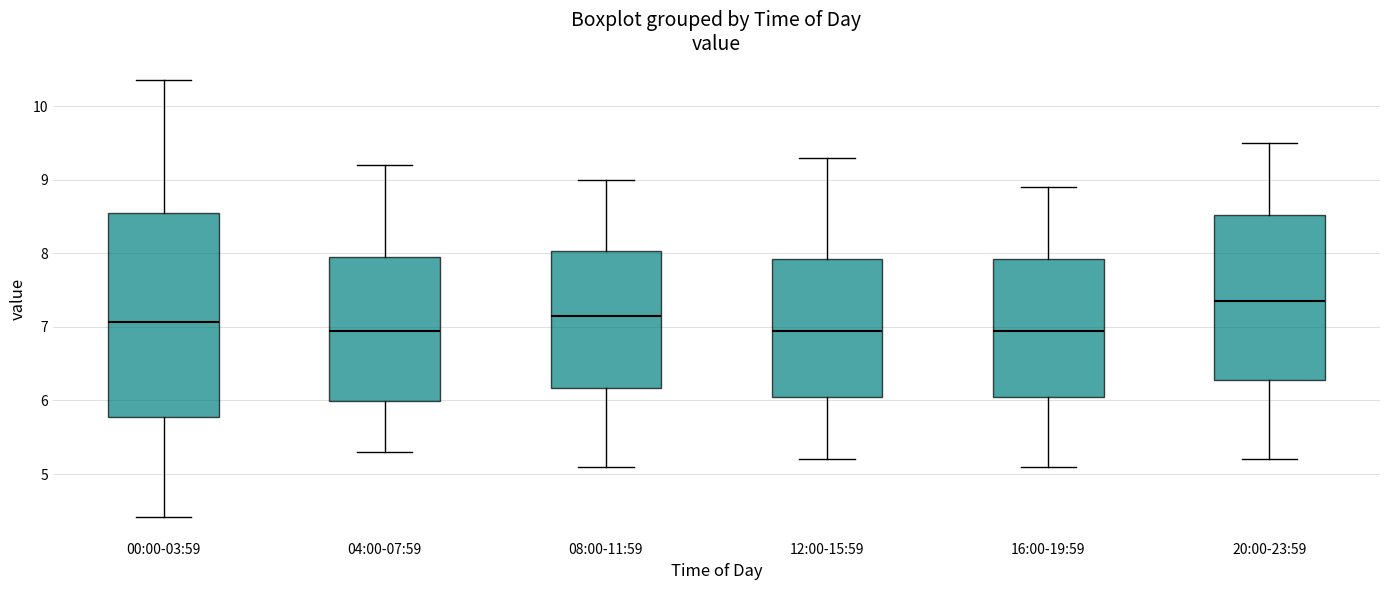

Which box is the tallest, from its lower edge to its upper edge?

00:00-03:59